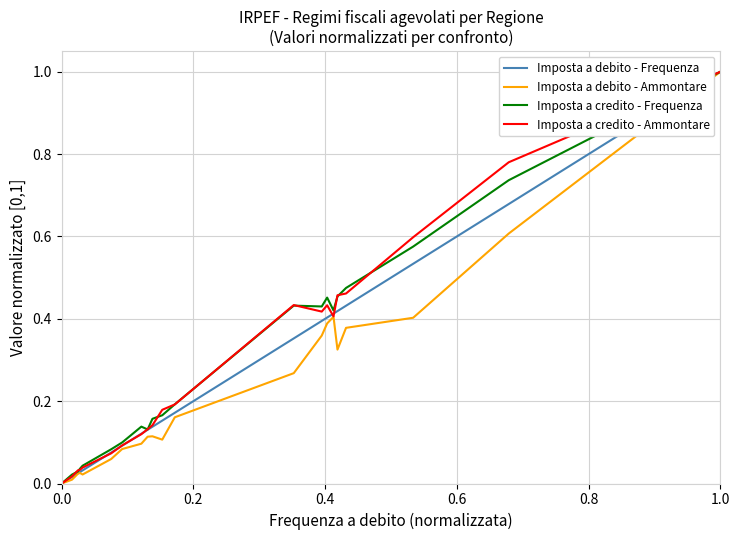

What is the maximum value for Imposta a debito - Ammontare?

1.0